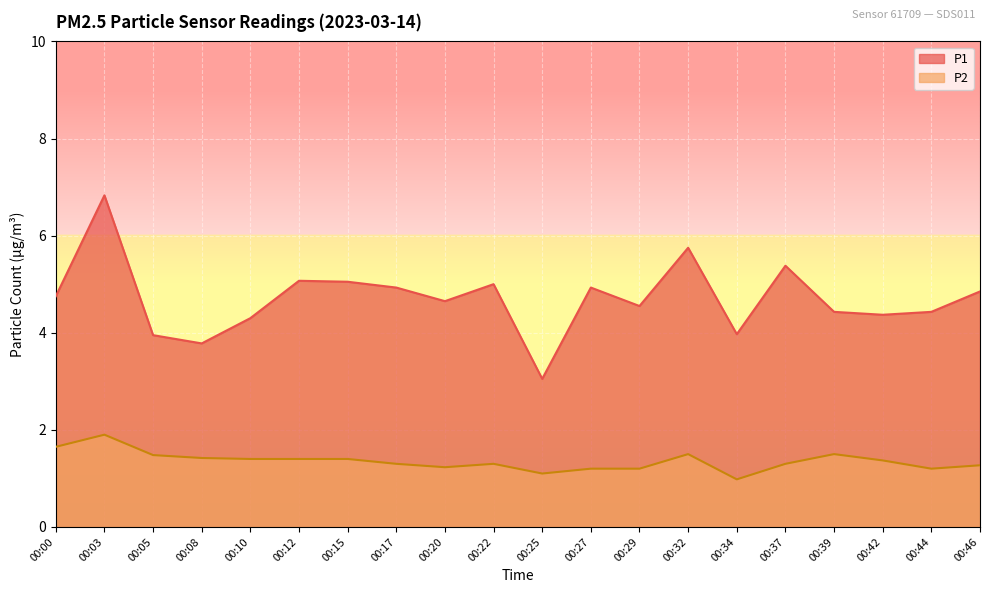

Where does the P1 series first go above 4?

00:00